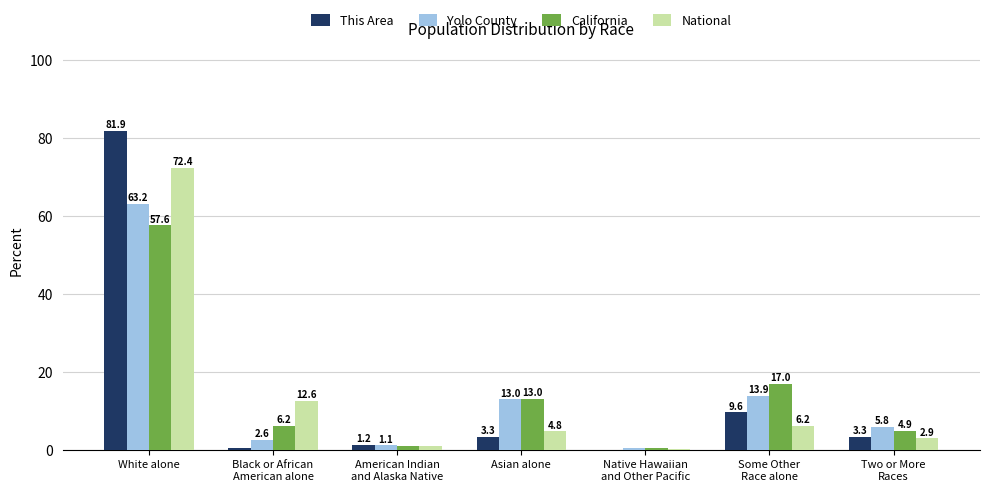

The value of This Area at Asian alone is 3.3. True or false?

True